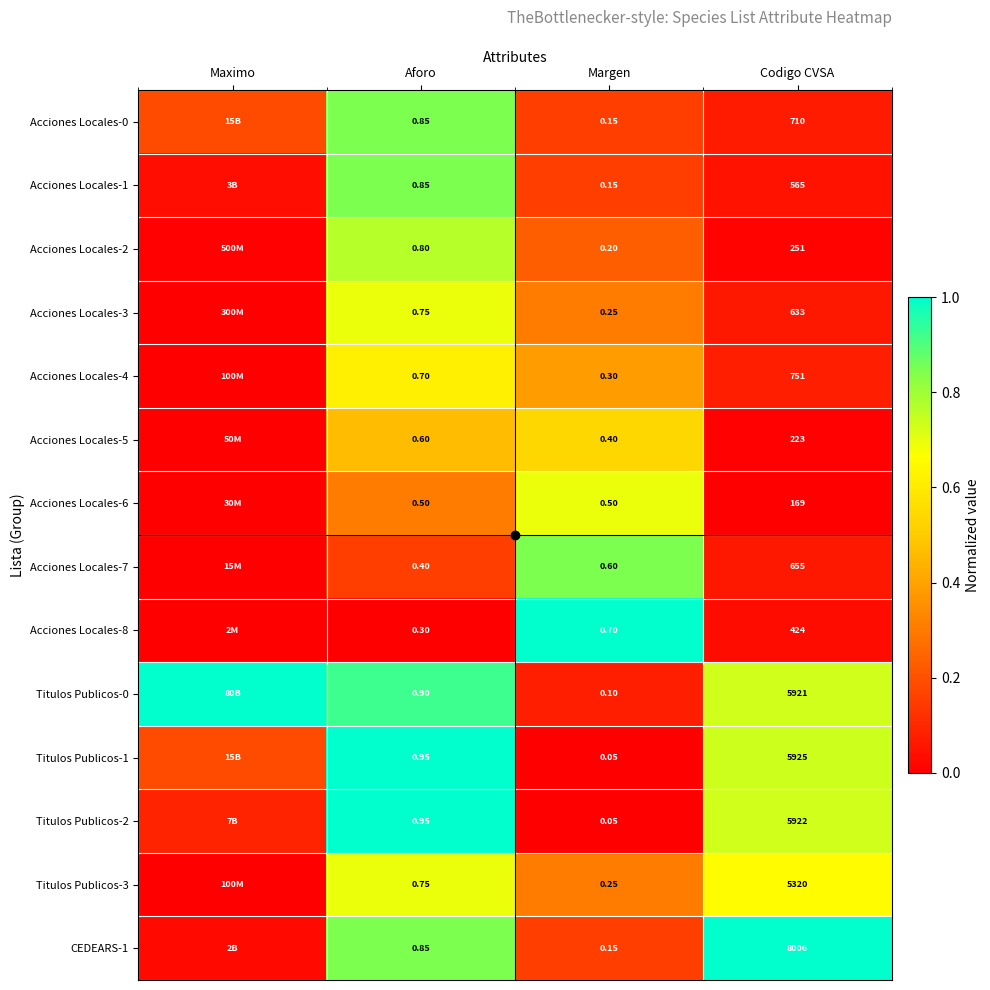

What is the difference between the Acciones Locales-4 values at Maximo and Margen?

0.4